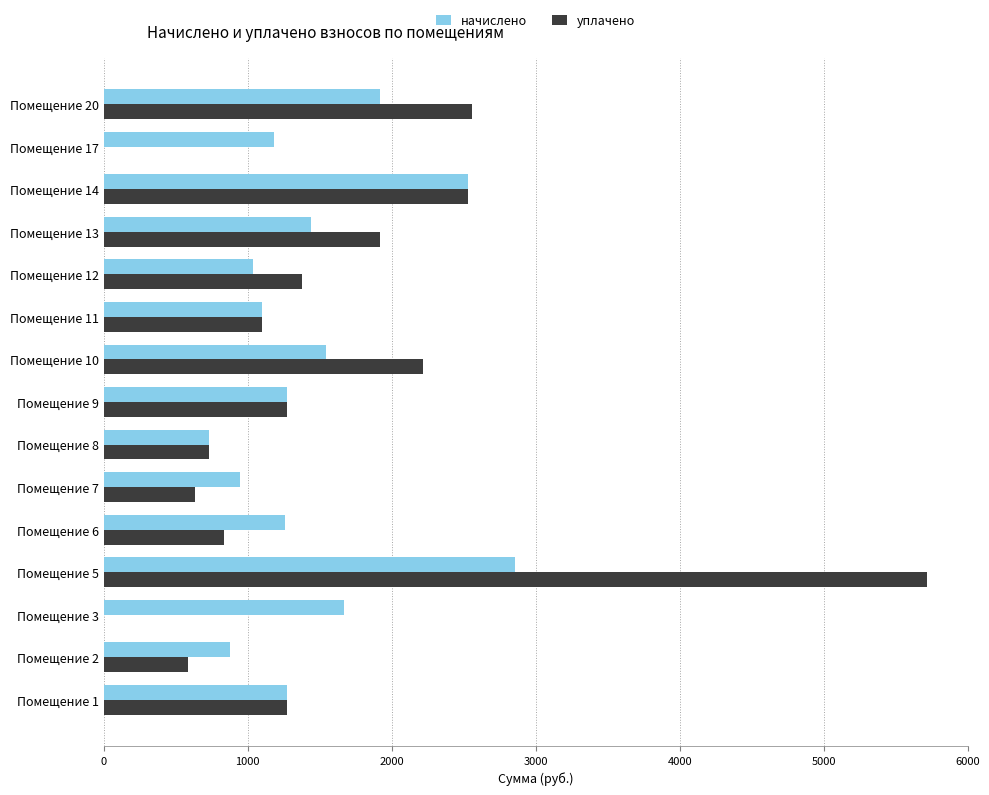

Is the value of уплачено at Помещение 10 greater than the value of начислено at Помещение 6?

Yes